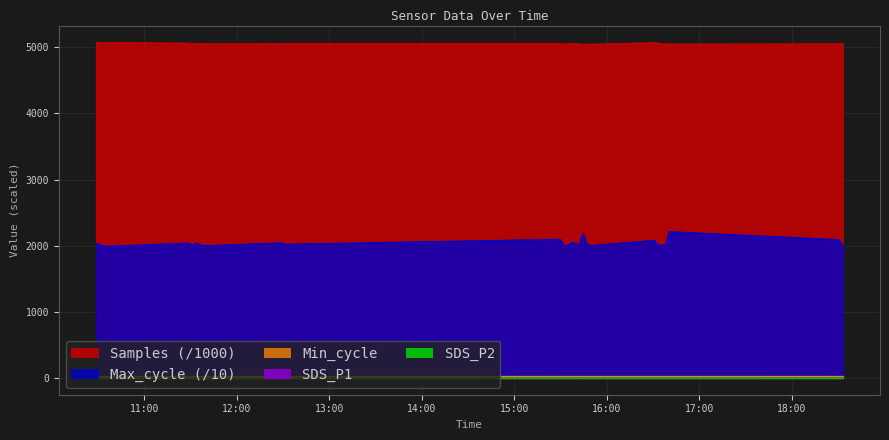

In SDS_P1, how many points are lower than both neighbors (excluding endpoints)?

10